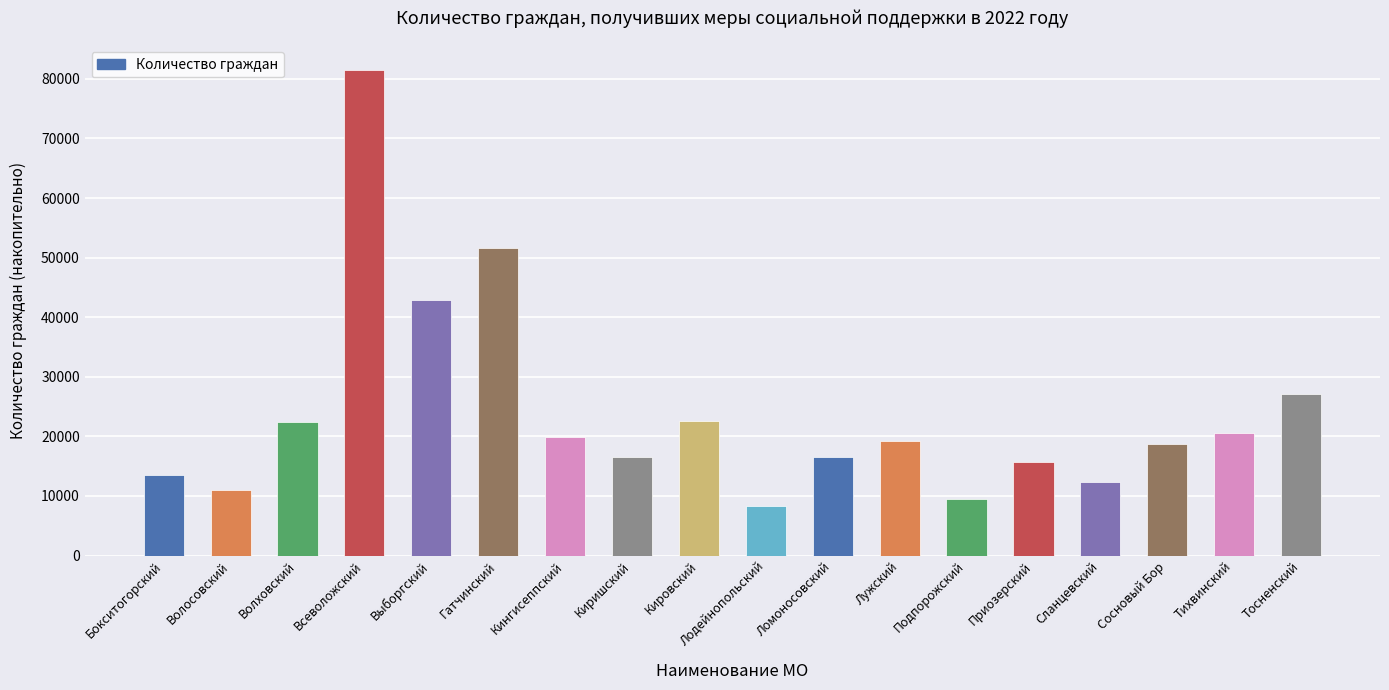

What is the approximate value at Волховский?

22365